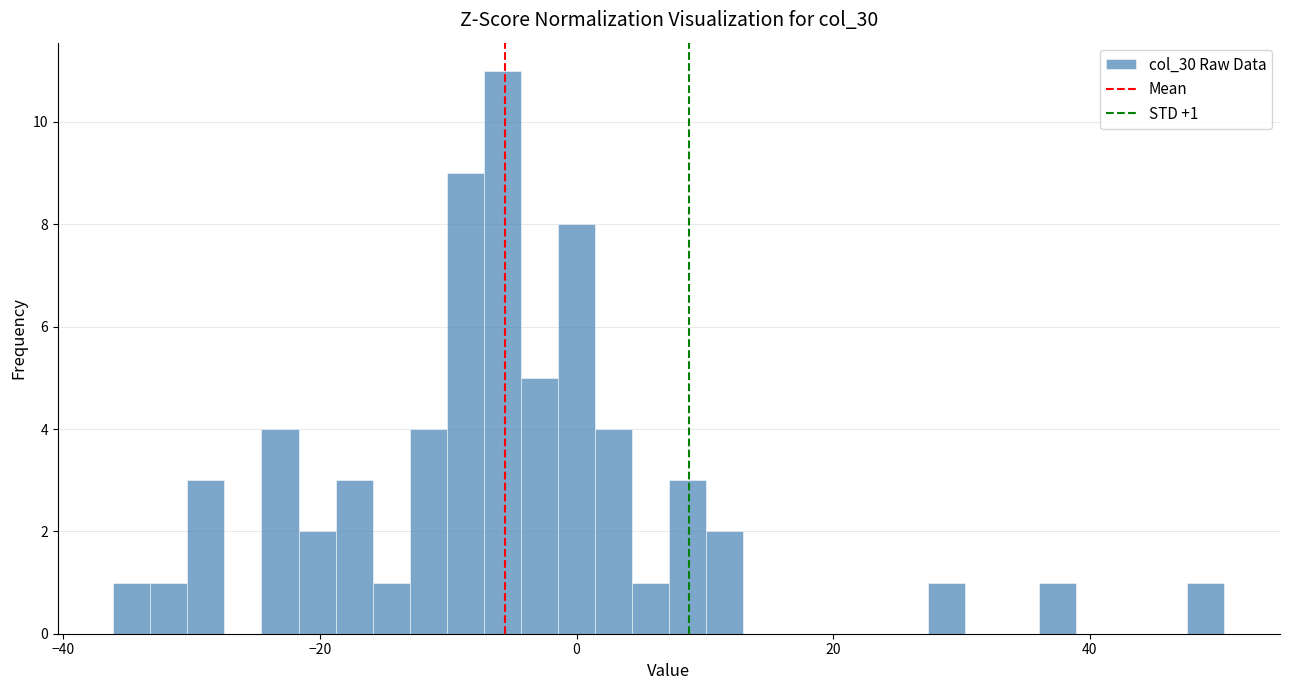

Read against the x-axis, roughly where is the centre of the tallest bar?

-6